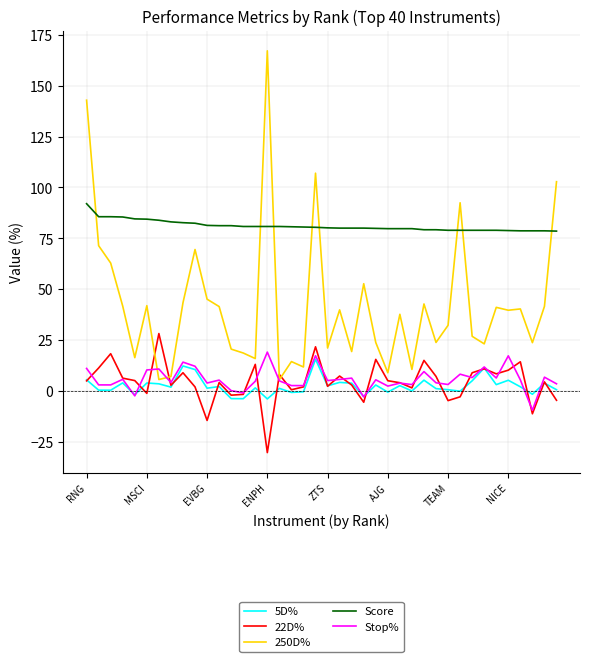

True or false: 5D% and 250D% cross at least once.

False